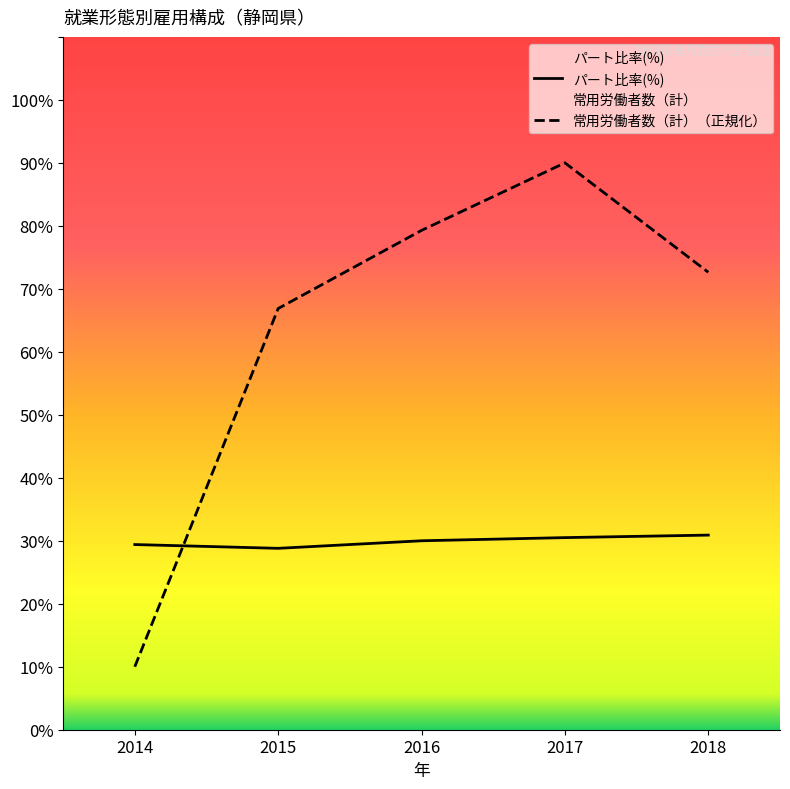

What is the approximate value of 常用労働者数（計）（正規化） at 2015?

66.9